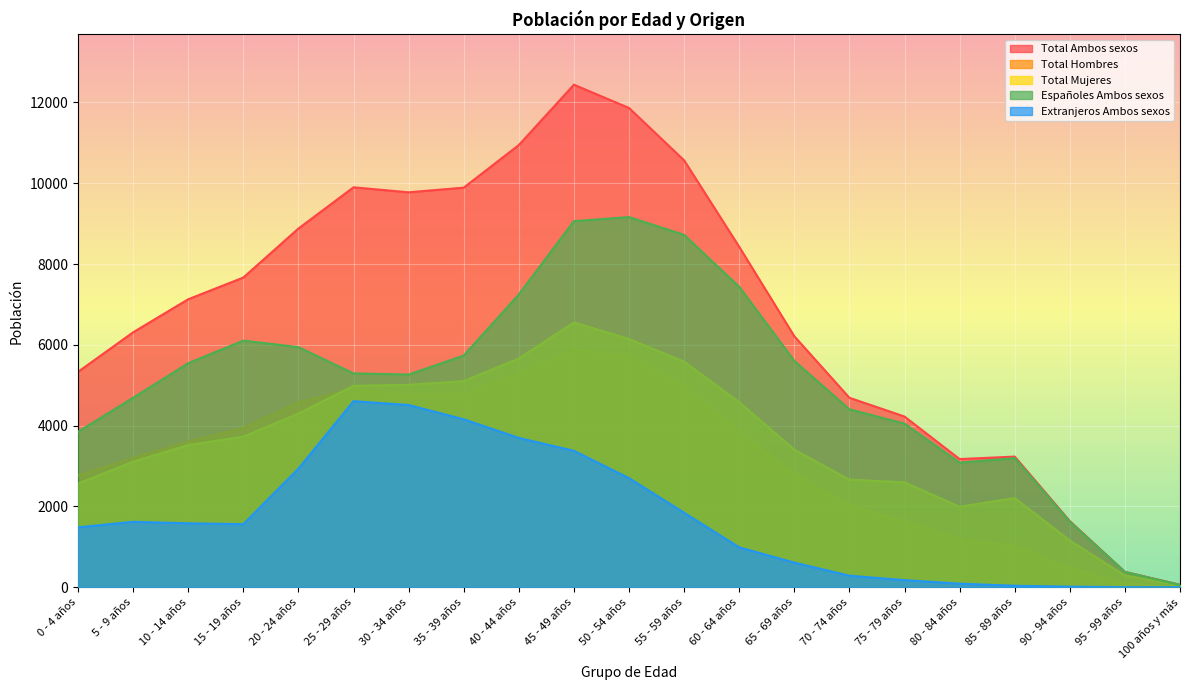

What are all the series names shown in the legend?

Total Ambos sexos, Total Hombres, Total Mujeres, Españoles Ambos sexos, Extranjeros Ambos sexos